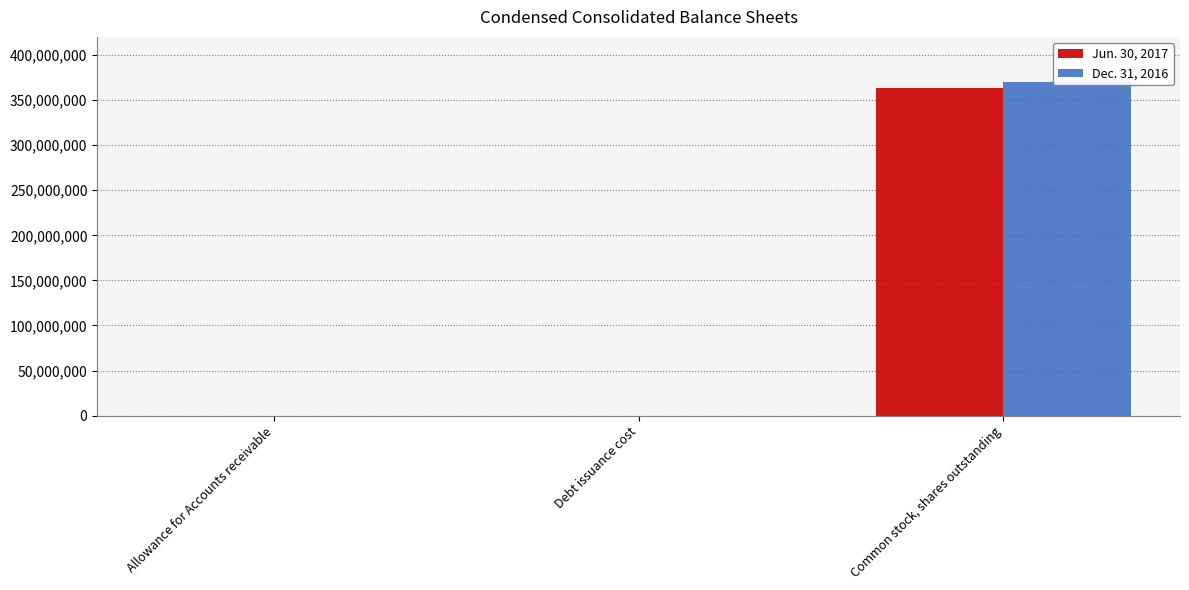

At which label does Jun. 30, 2017 reach its minimum?

Debt issuance cost